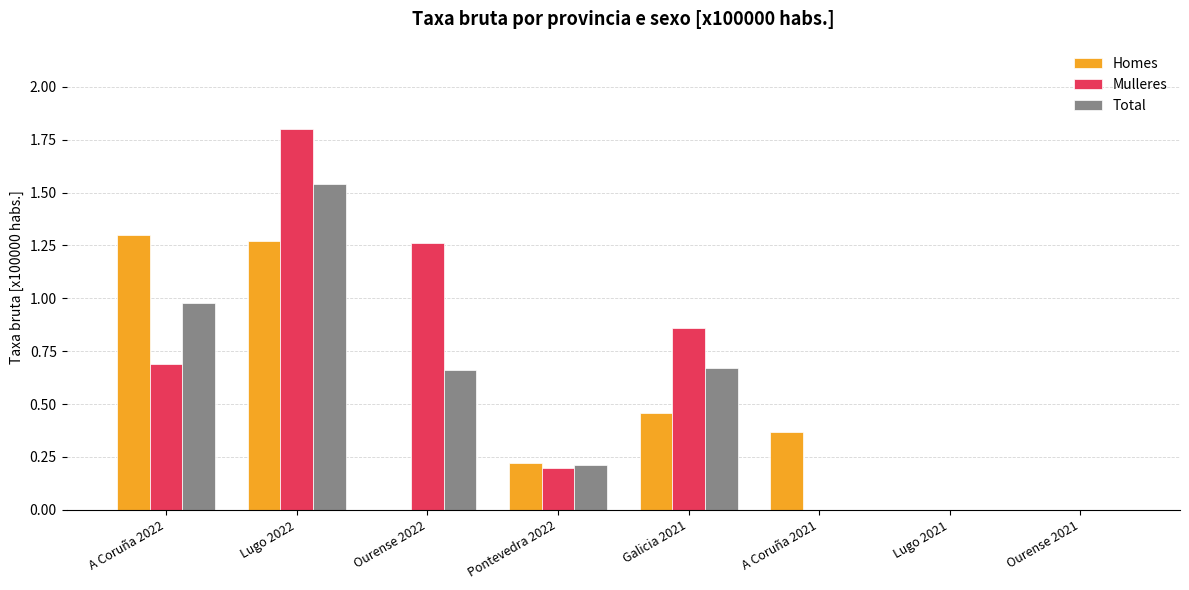

At which category does the chart reach its peak across all series?

Lugo 2022